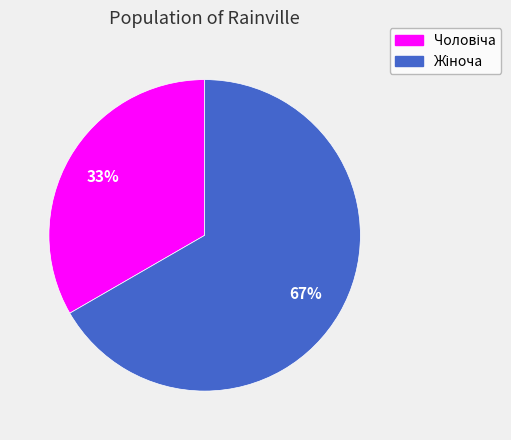

To the nearest percent, what is the average slice percentage?

50%